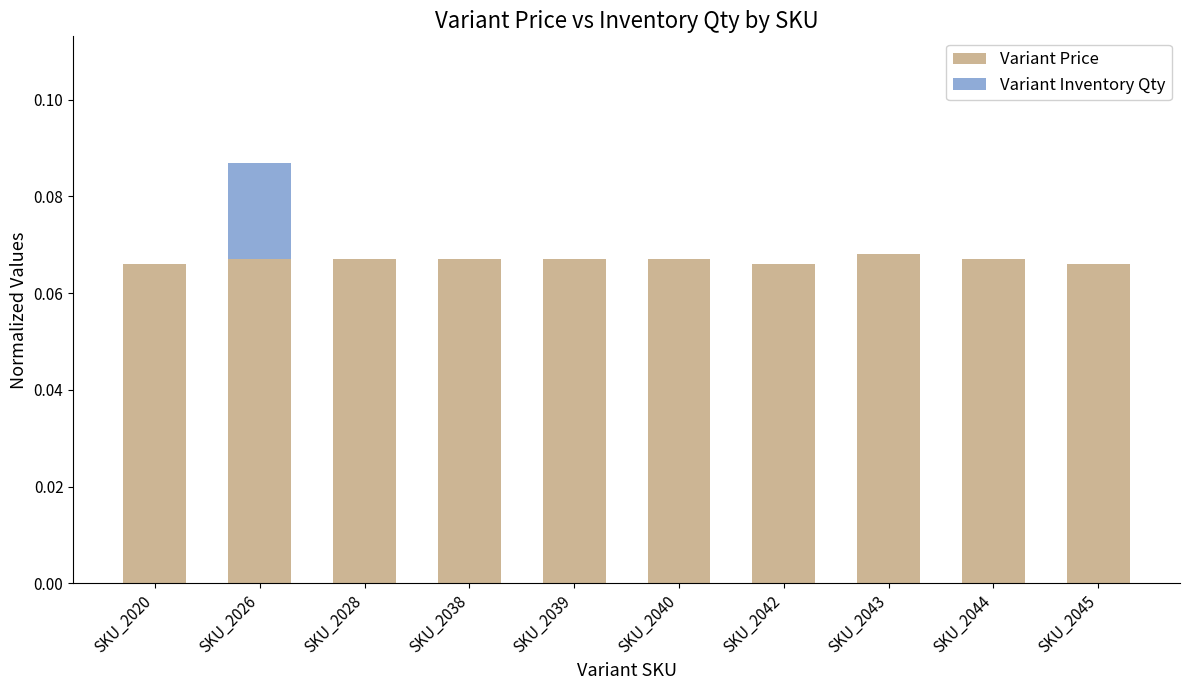

At which category is the sum across all series the highest?

SKU_2026